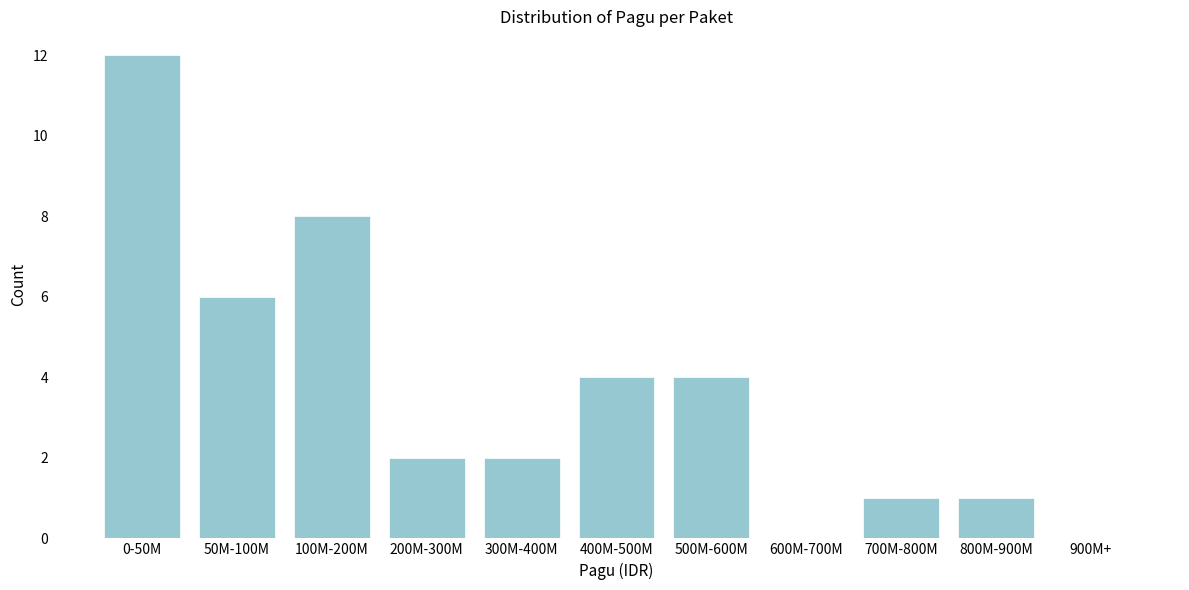

Reading left to right, transcribe all the data shown in this chart.

0-50M=12	50M-100M=6	100M-200M=8	200M-300M=2	300M-400M=2	400M-500M=4	500M-600M=4	600M-700M=0	700M-800M=1	800M-900M=1	900M+=0